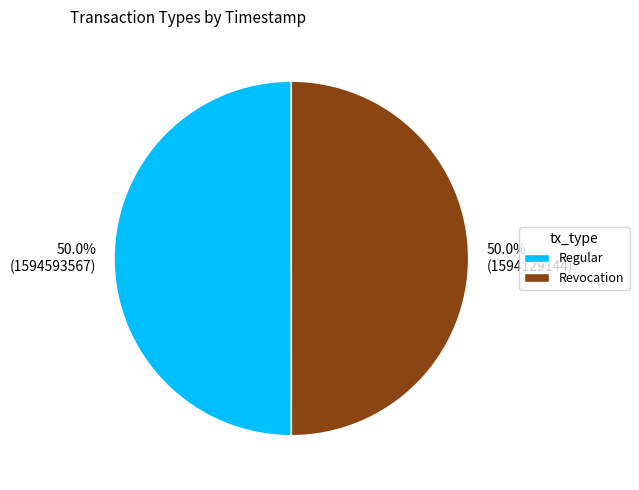

How many slices are in this pie chart?

2